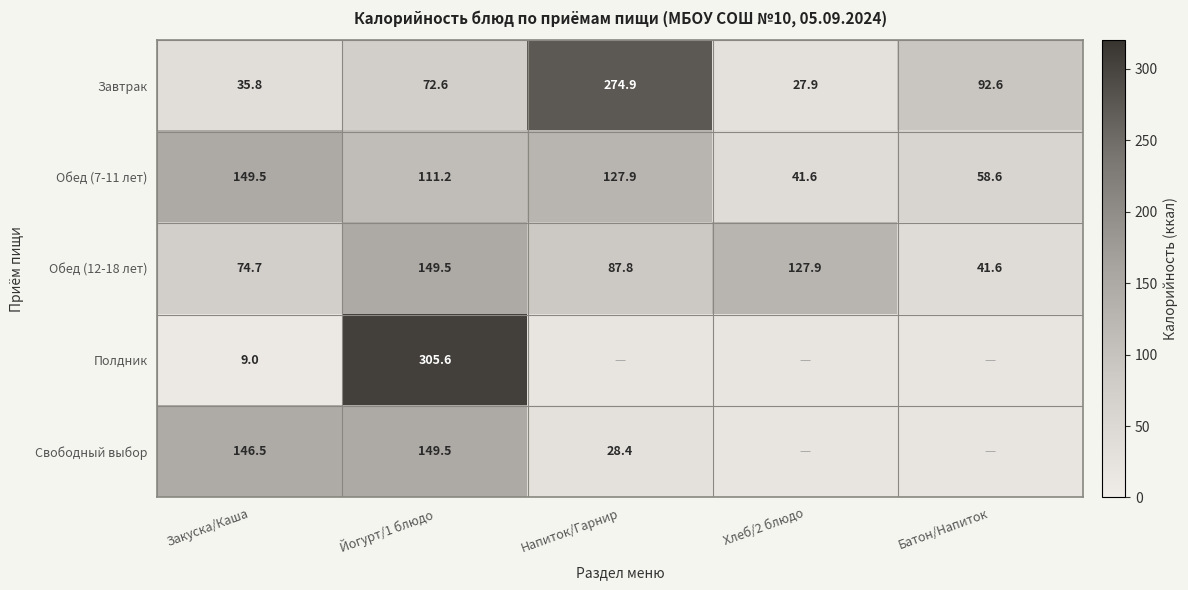

What is the difference between the Завтрак values at Напиток/Гарнир and Хлеб/2 блюдо?

247.0